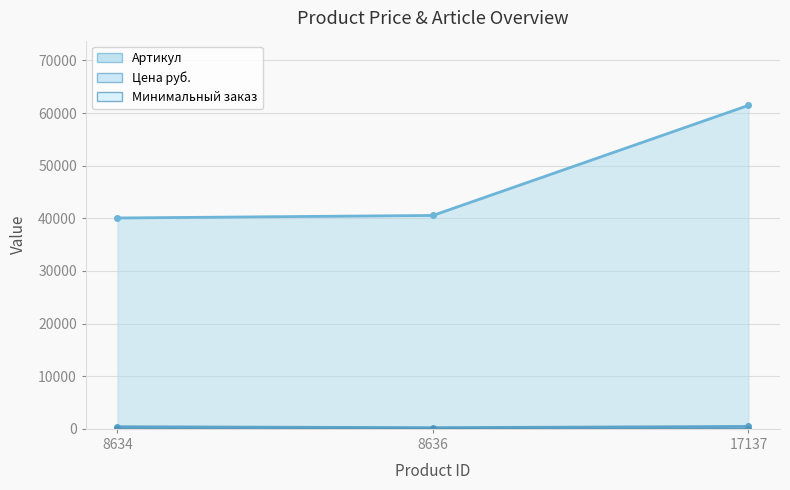

Which series has the largest total across all categories?

Артикул